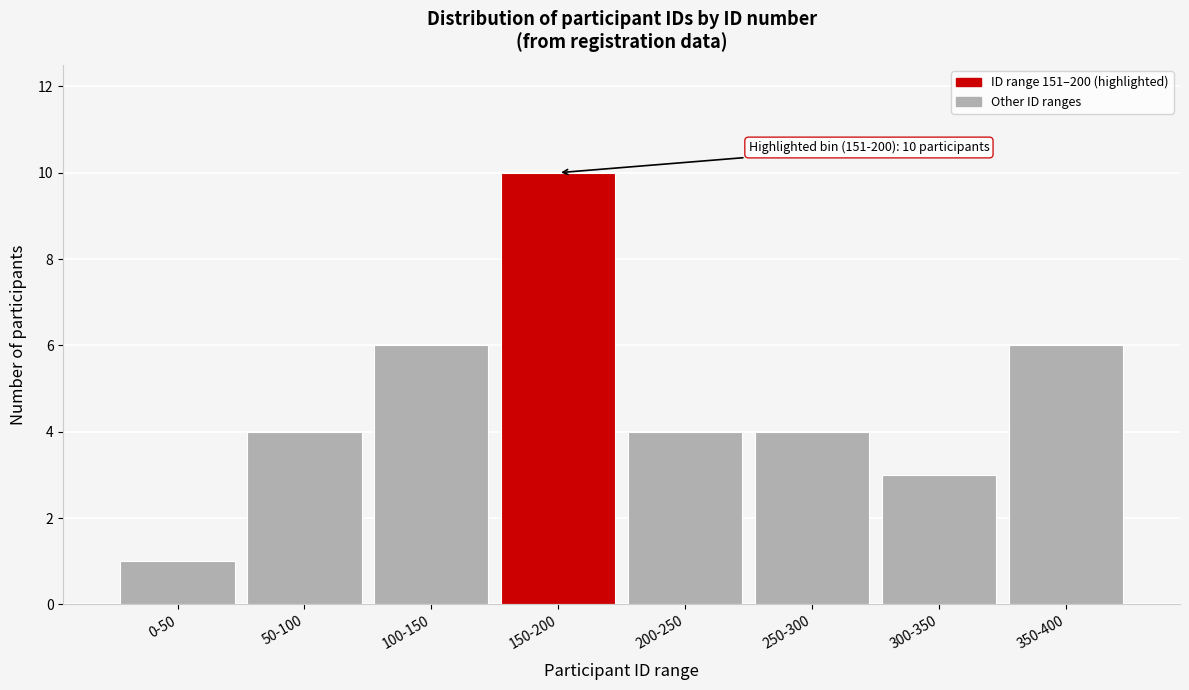

Reading right to left, what are all the values shown in this chart?

6	3	4	4	10	6	4	1